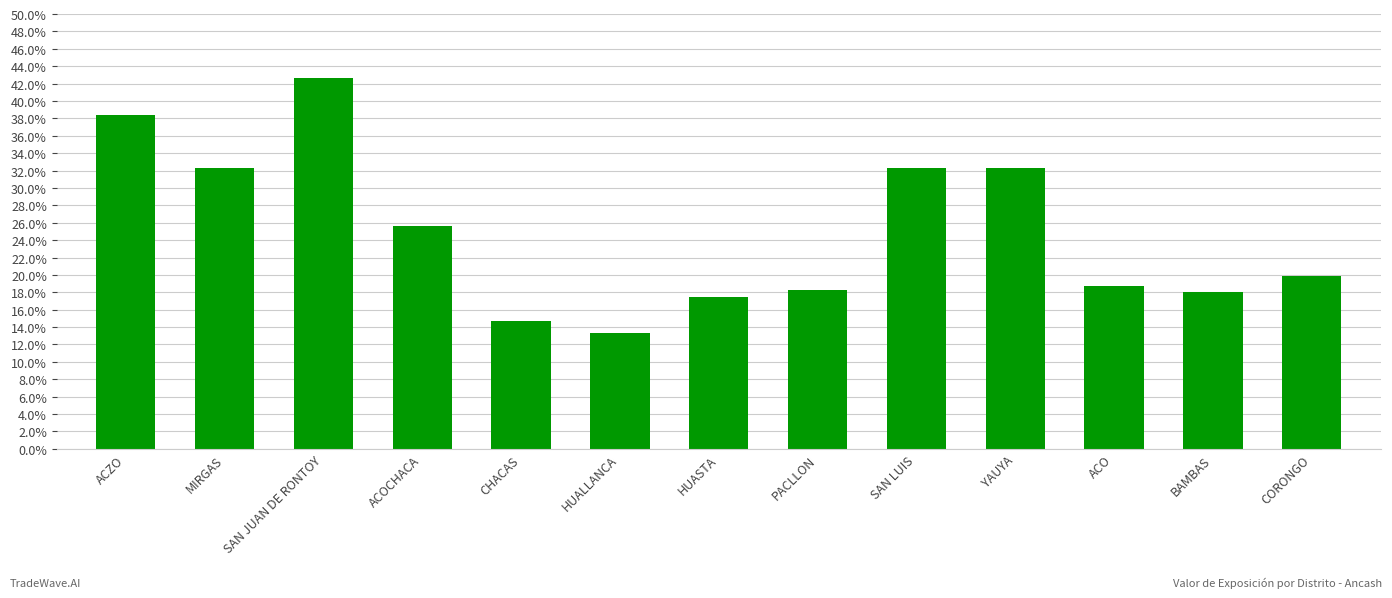

Are the bars horizontal?

No